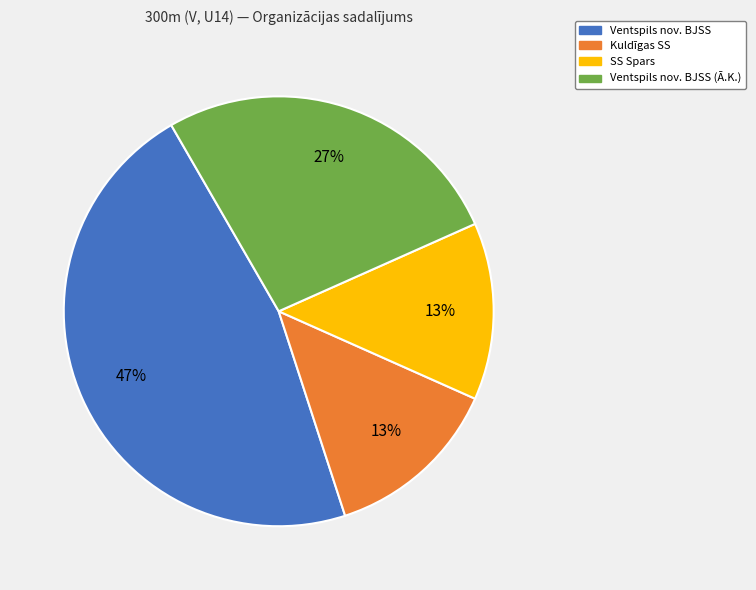

Is there any slice that represents more than half of the pie?

No